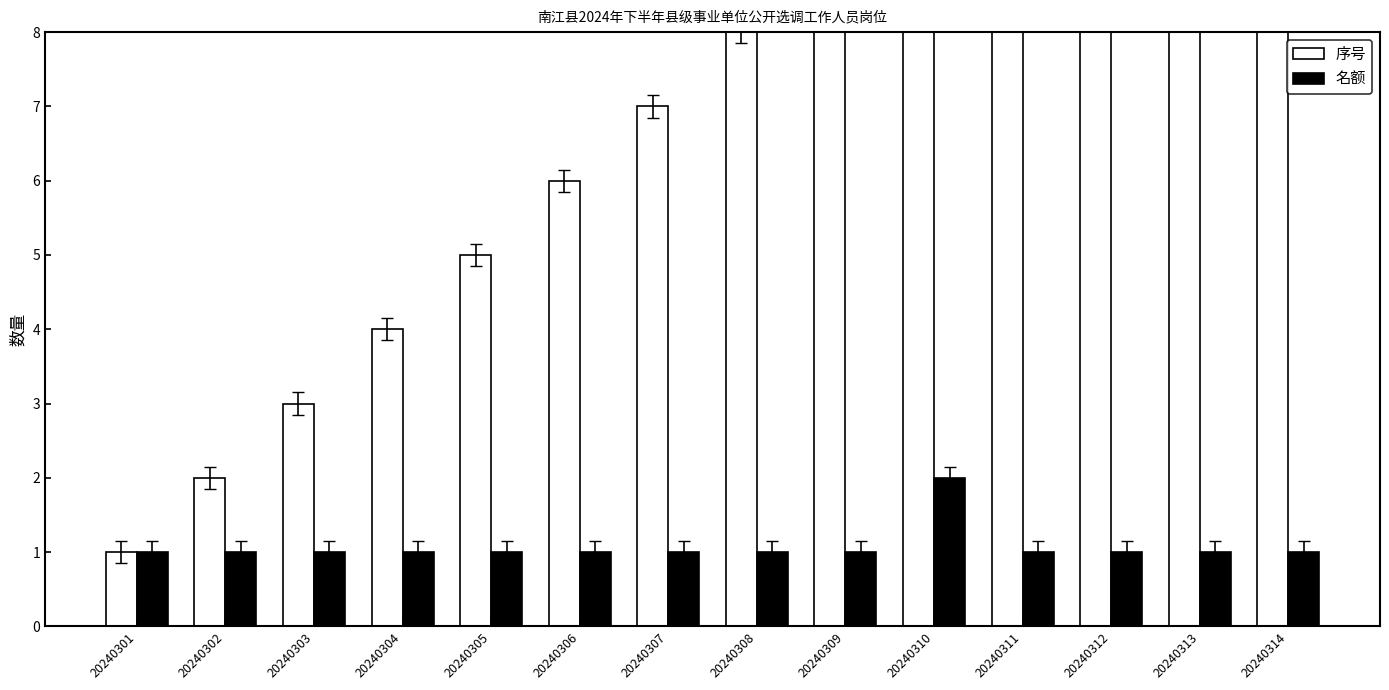

At how many categories does at least one series exceed 11?

3